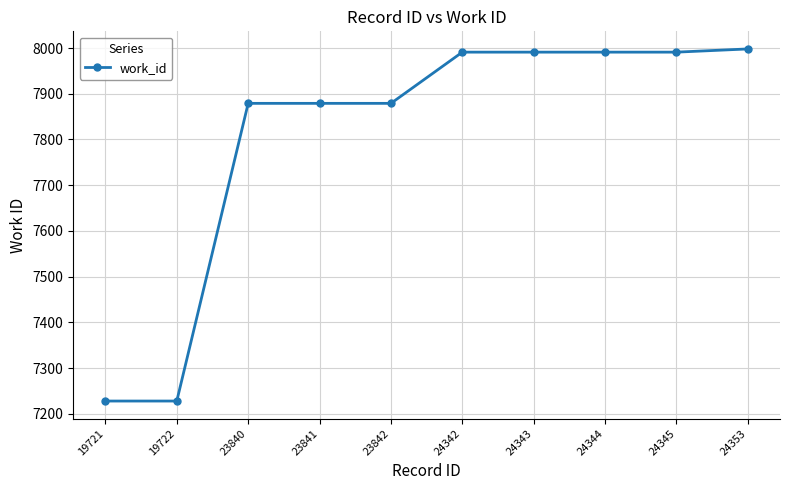

What is the ratio of the value at 24344 to the value at 23842?

1.0